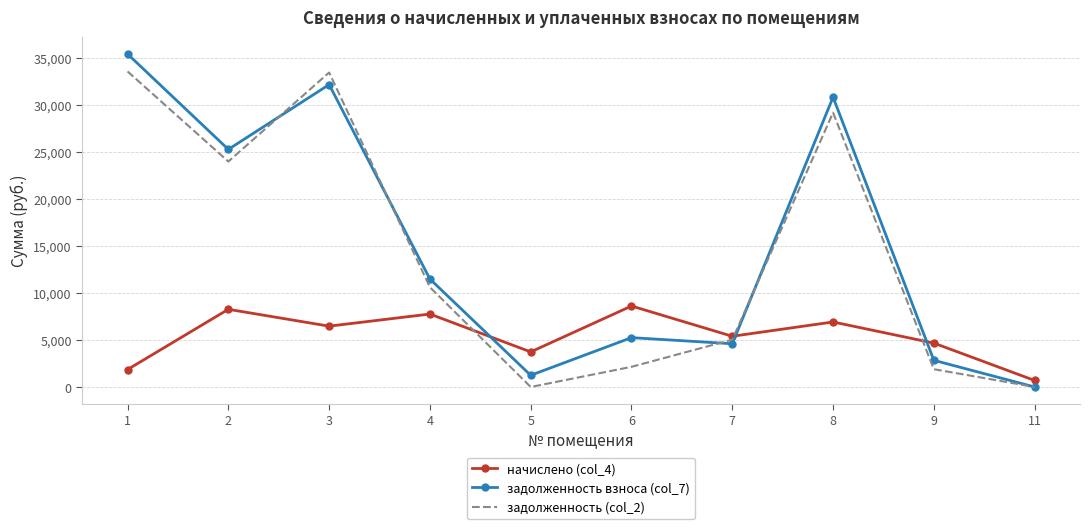

Is the value of начислено (col_4) at 4 greater than the value of задолженность взноса (col_7) at 1?

No